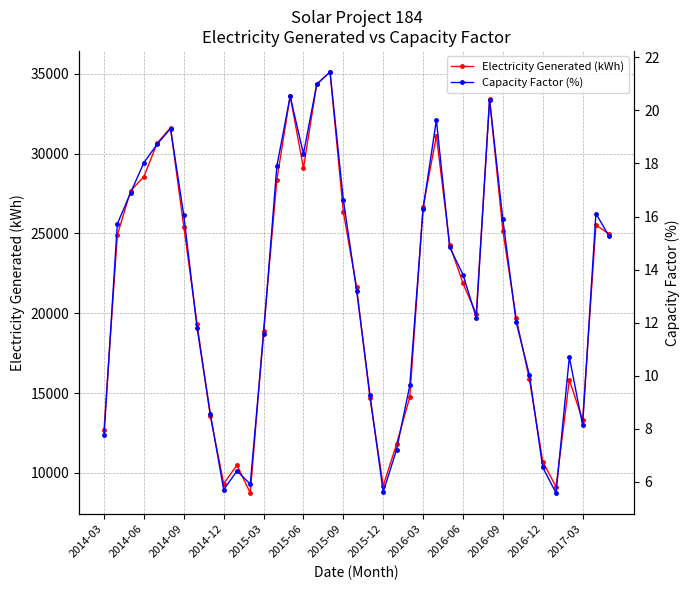

What is the minimum value for Electricity Generated (kWh)?

8738.4